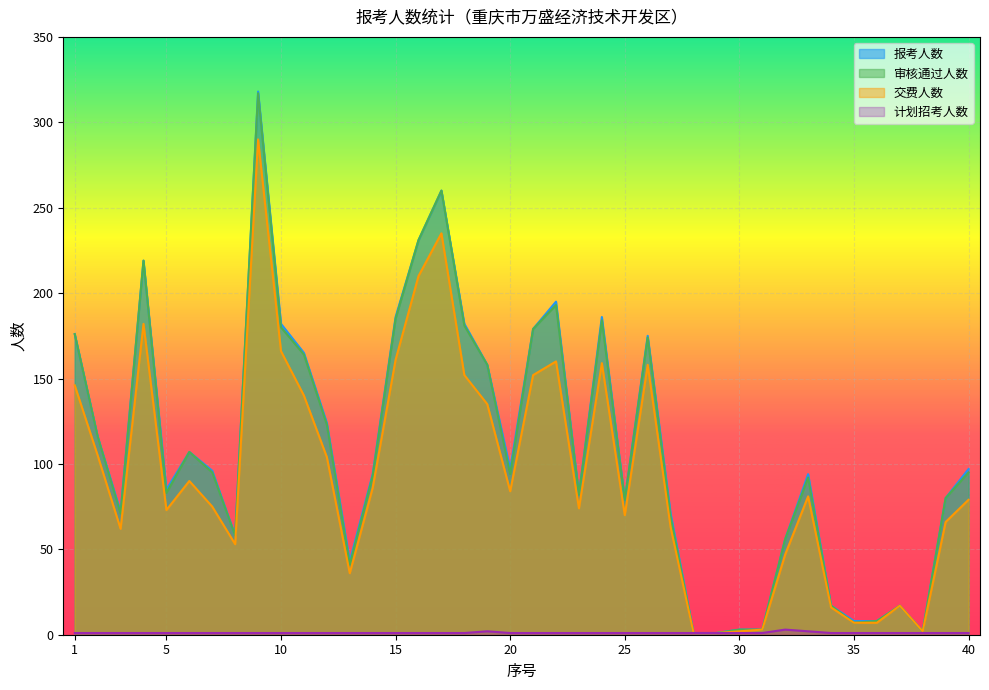

What is the spread (max minus min) of values at 11?

164